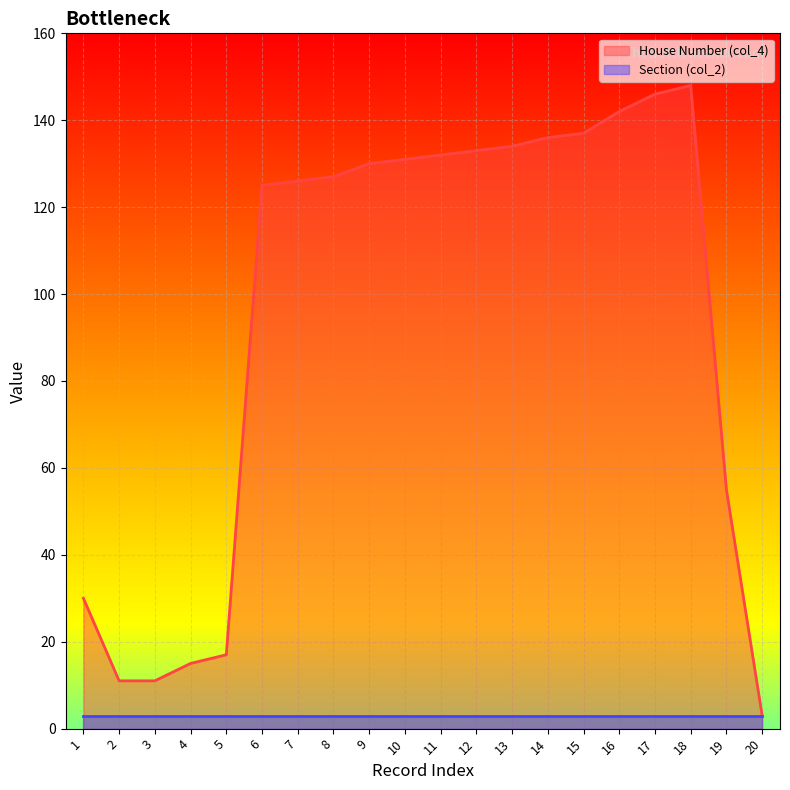

Rank the categories by value from lowest to highest.

20, 2, 3, 4, 5, 1, 19, 6, 7, 8, 9, 10, 11, 12, 13, 14, 15, 16, 17, 18